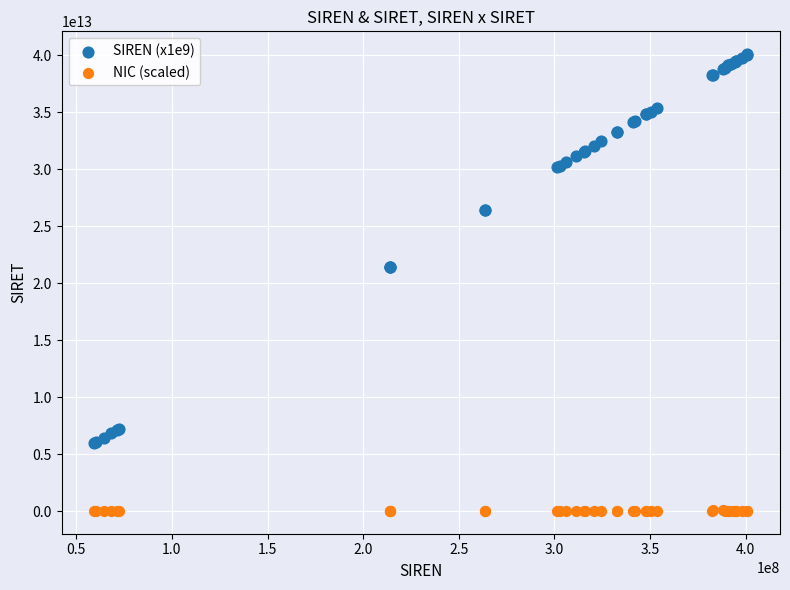

Which series has the largest Y range (max minus min)?

SIREN (x1e9)